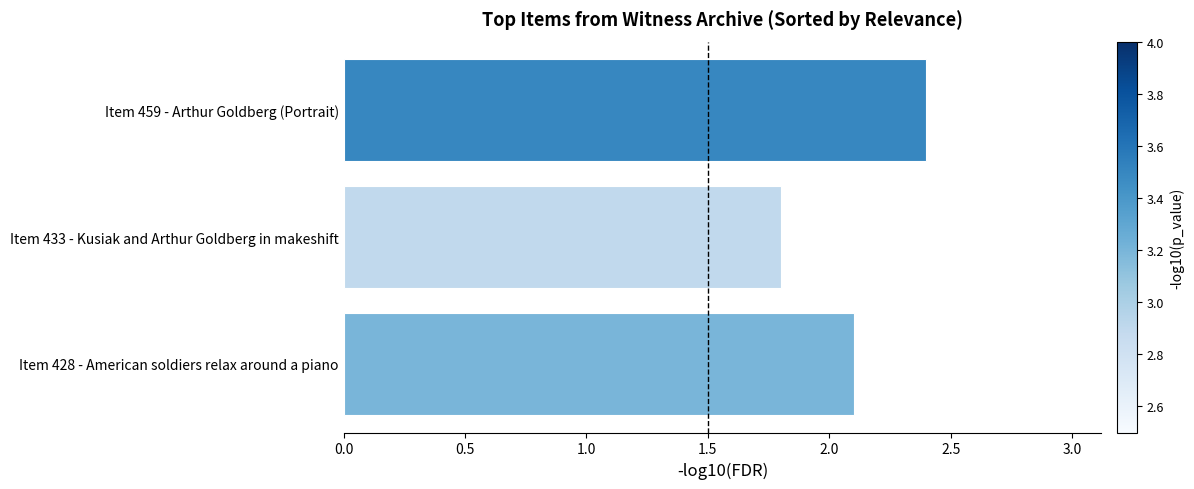

At which category does the chart reach its peak across all series?

Item 459 - Arthur Goldberg (Portrait)